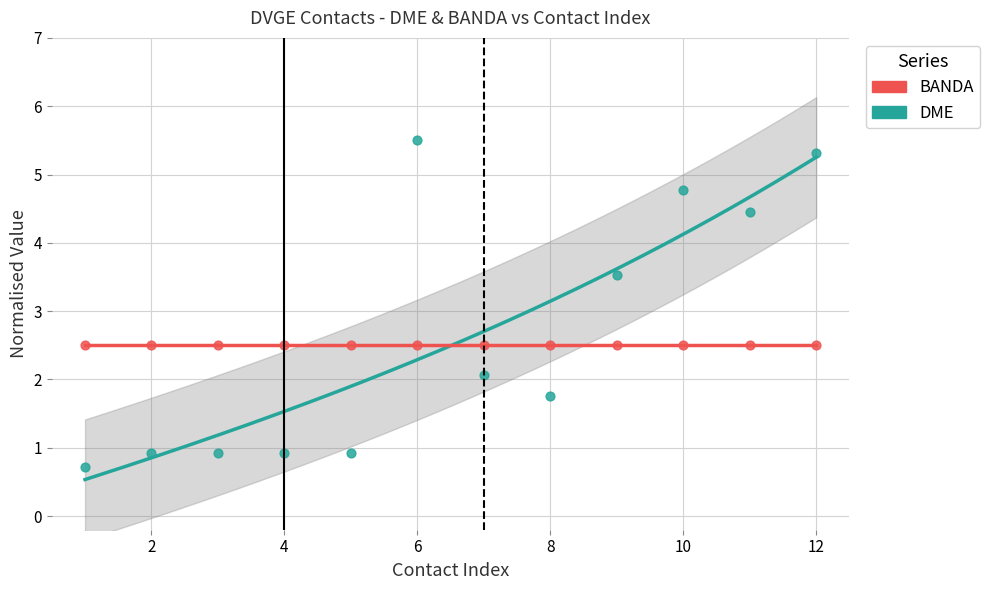

Which series reaches the maximum Y coordinate?

DME